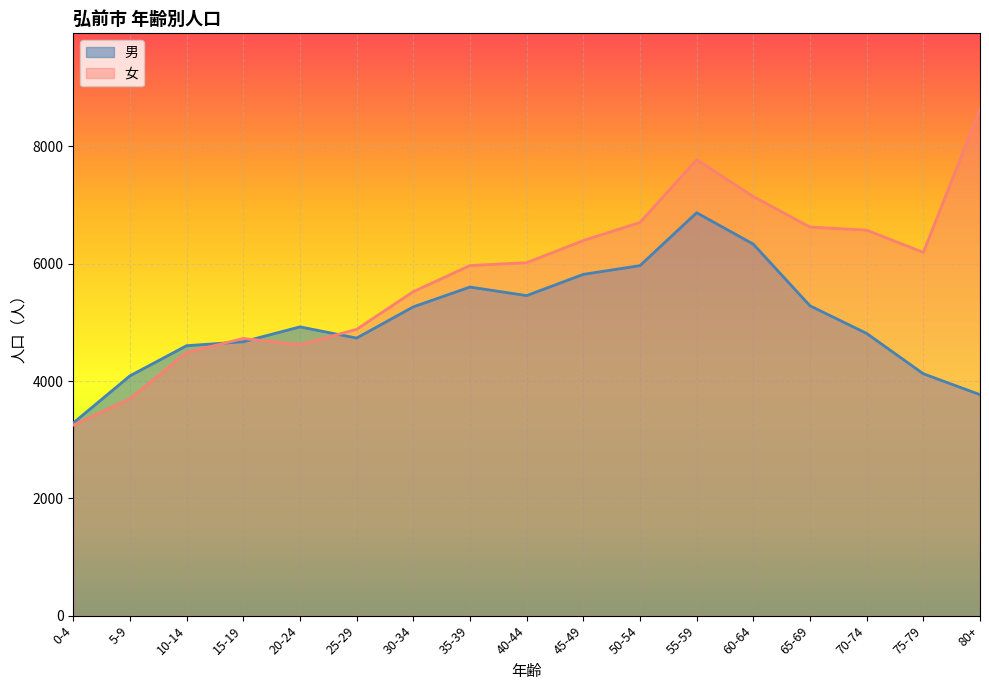

Which category has the highest value in the 男 series?

55-59